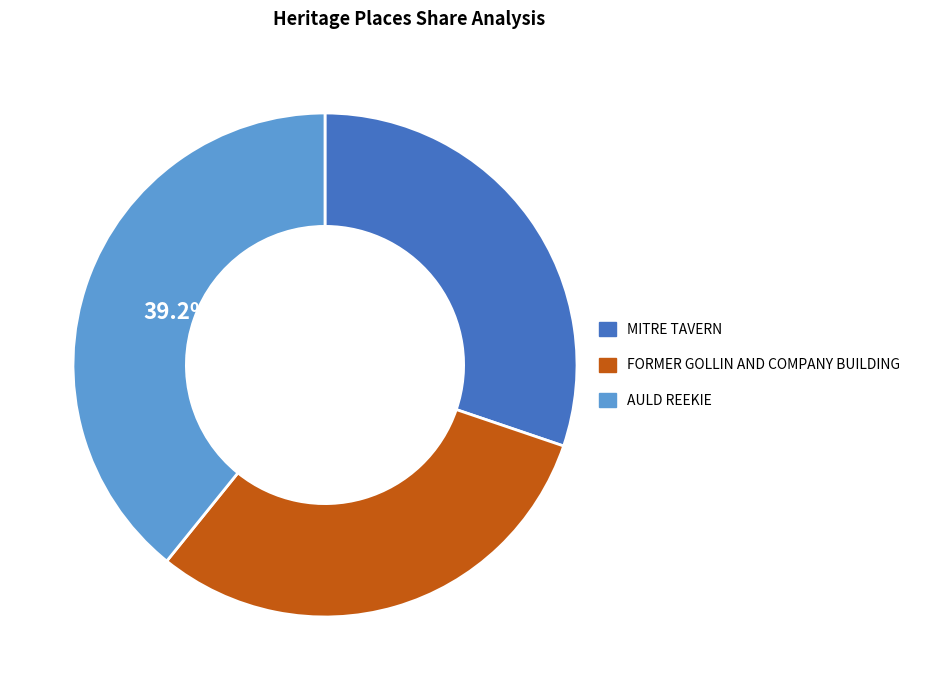

What is the ratio of the value at AULD REEKIE to the value at MITRE TAVERN?

1.3